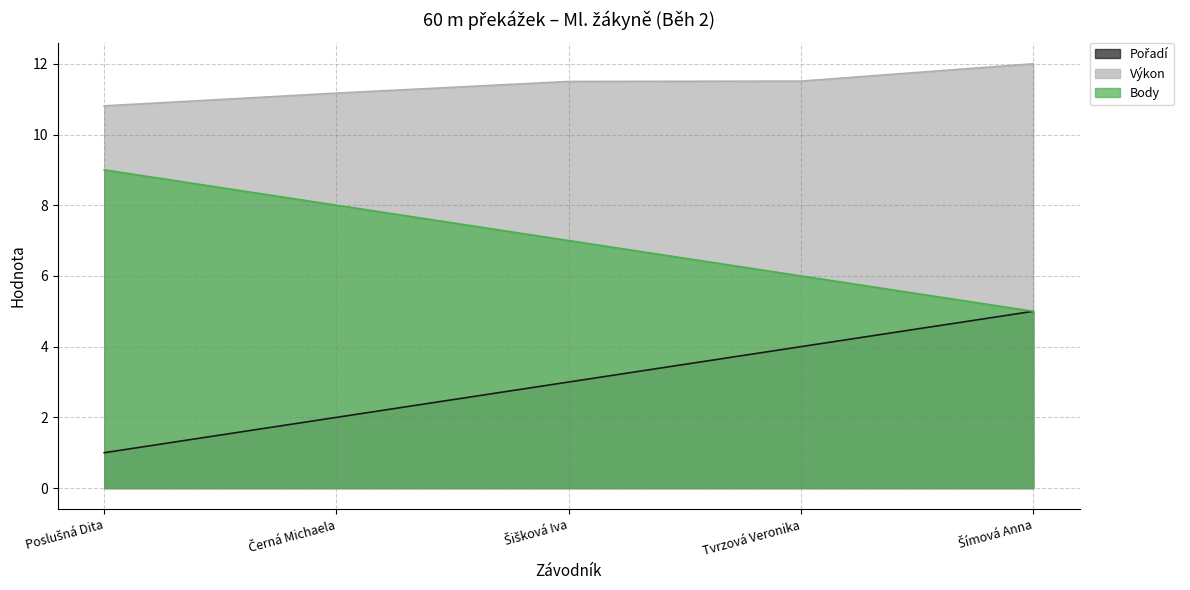

Rank the series by their average value, from lowest to highest.

Pořadí, Body, Výkon